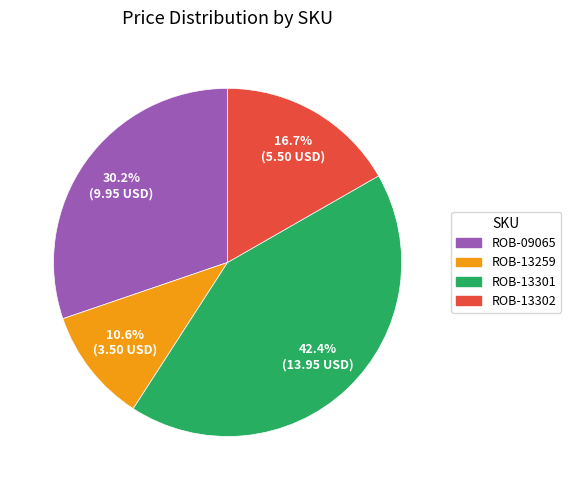

To the nearest percent, what is the difference between the largest and smallest slice percentages?

32%